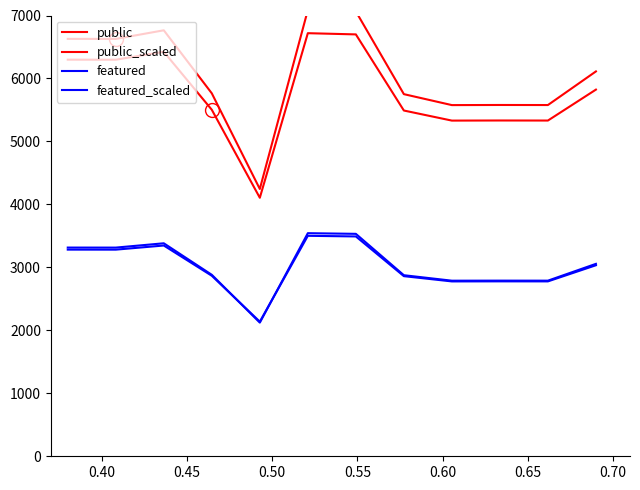

Does the chart display data point markers on the line(s)?

No